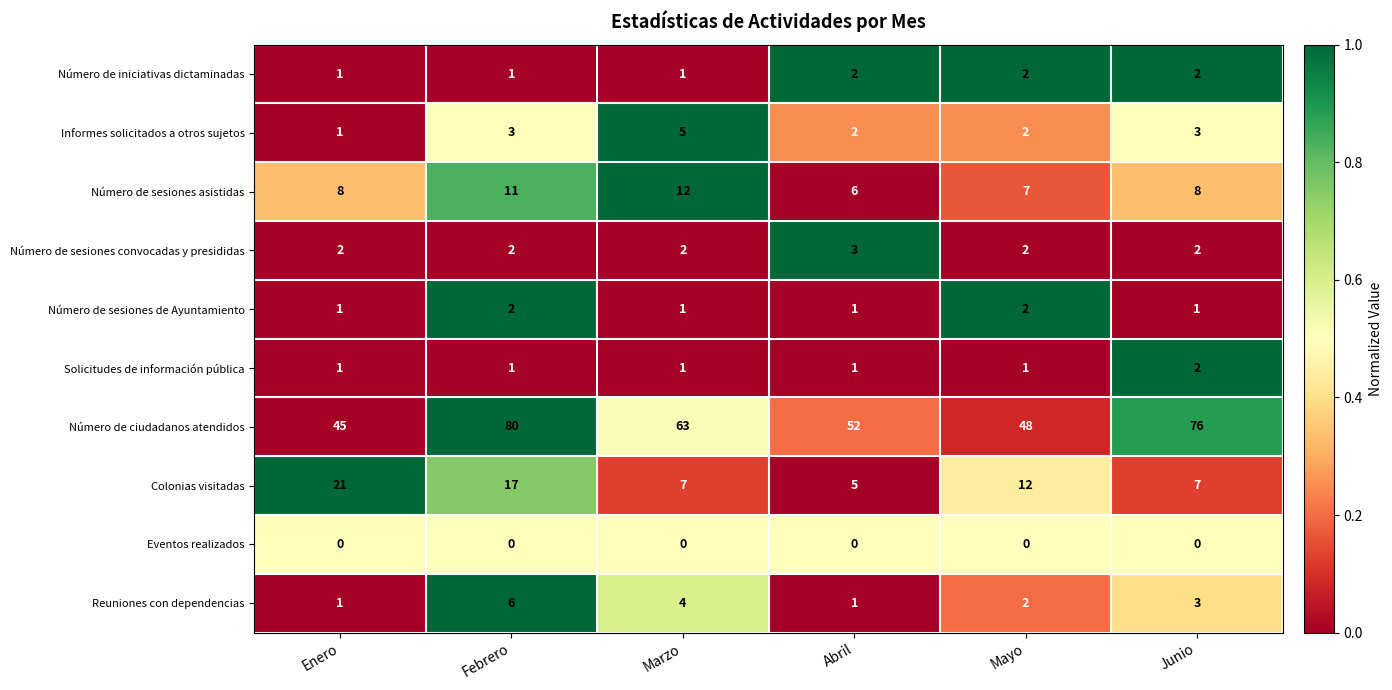

Which series has the largest total across all categories?

Número de ciudadanos atendidos